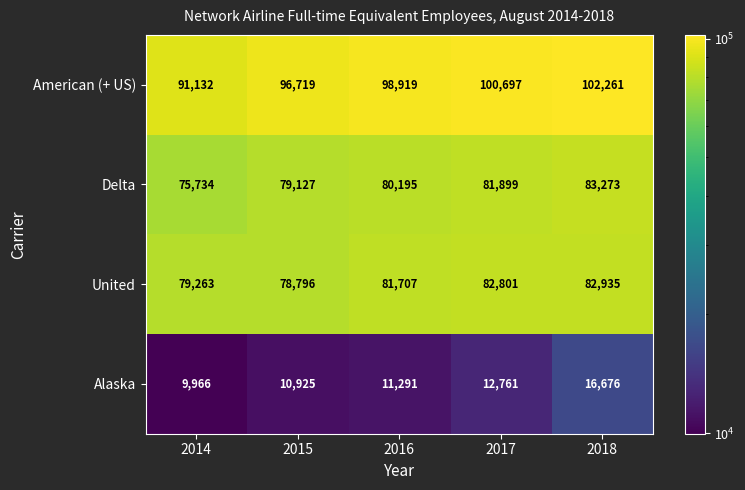

Which series has the largest total across all categories?

American (+ US)